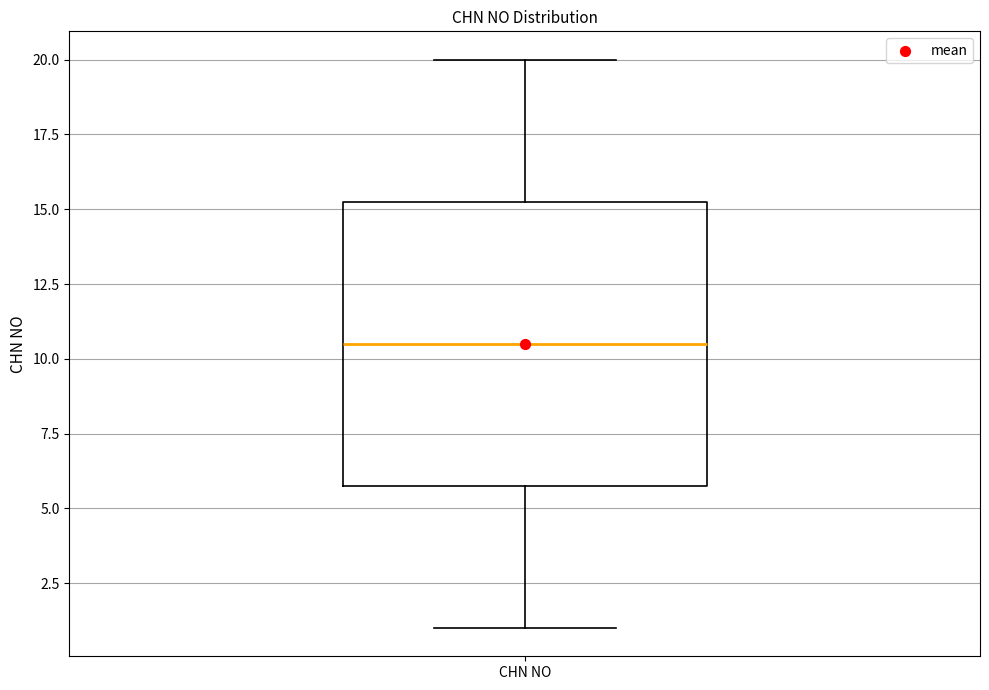

Where does the median line of the box for CHN NO sit on the y-axis? The values are not printed on the chart, so give them approximately, as read against the axis.

10.5